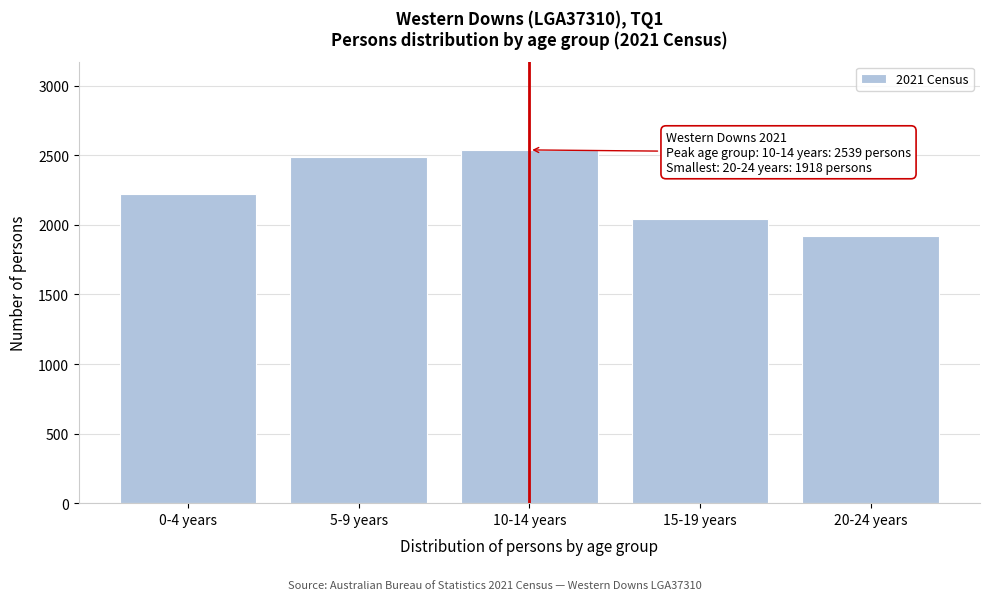

Reading left to right, transcribe all the data shown in this chart.

2219	2485	2539	2045	1918